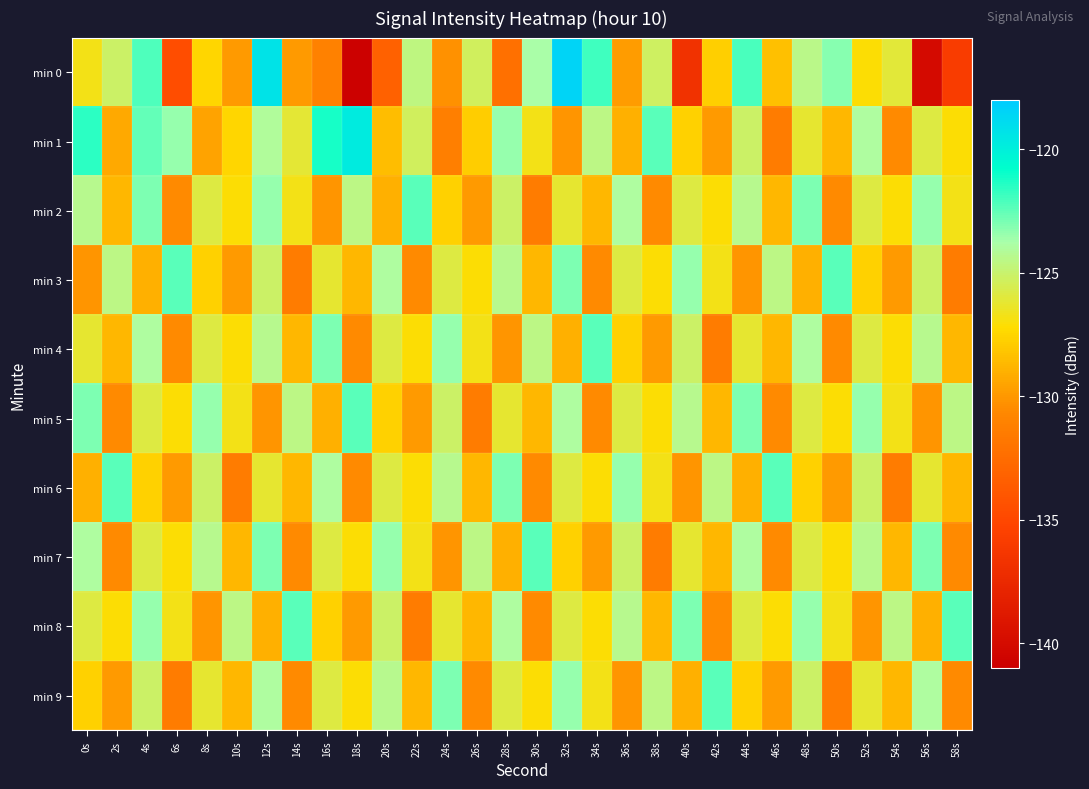

Reading left to right, extract all data points from this chart.

min 0: 0s=-126.8	2s=-125.1	4s=-122.1	6s=-134.5	8s=-127.4	10s=-129.9	12s=-119.3	14s=-129.9	16s=-131.1	18s=-140.8	20s=-133.2	22s=-124.6	24s=-130.3	26s=-125.3	28s=-132.2	30s=-123.8	32s=-118.5	34s=-122.0	36s=-129.8	38s=-125.2	40s=-136.7	42s=-127.7	44s=-122.1	46s=-128.4	48s=-124.5	50s=-123.2	52s=-127.2	54s=-126.0	56s=-140.1	58s=-135.9
min 1: 0s=-121.5	2s=-129.3	4s=-122.5	6s=-123.5	8s=-129.5	10s=-127.5	12s=-124.0	14s=-126.1	16s=-121.2	18s=-119.8	20s=-128.4	22s=-125.3	24s=-131.2	26s=-127.9	28s=-123.4	30s=-126.8	32s=-130.1	34s=-124.5	36s=-129.0	38s=-122.3	40s=-127.7	42s=-129.9	44s=-125.1	46s=-131.4	48s=-126.2	50s=-128.8	52s=-124.0	54s=-130.6	56s=-125.9	58s=-127.1
min 2: 0s=-124.3	2s=-128.8	4s=-123.0	6s=-130.6	8s=-125.9	10s=-127.1	12s=-123.4	14s=-126.8	16s=-130.1	18s=-124.5	20s=-129.0	22s=-122.3	24s=-127.7	26s=-129.9	28s=-125.1	30s=-131.4	32s=-126.2	34s=-128.8	36s=-124.0	38s=-130.6	40s=-125.9	42s=-127.1	44s=-124.3	46s=-128.8	48s=-123.0	50s=-130.6	52s=-125.9	54s=-127.1	56s=-123.4	58s=-126.8
min 3: 0s=-130.1	2s=-124.5	4s=-129.0	6s=-122.3	8s=-127.7	10s=-129.9	12s=-125.1	14s=-131.4	16s=-126.2	18s=-128.8	20s=-124.0	22s=-130.6	24s=-125.9	26s=-127.1	28s=-124.3	30s=-128.8	32s=-123.0	34s=-130.6	36s=-125.9	38s=-127.1	40s=-123.4	42s=-126.8	44s=-130.1	46s=-124.5	48s=-129.0	50s=-122.3	52s=-127.7	54s=-129.9	56s=-125.1	58s=-131.4
min 4: 0s=-126.2	2s=-128.8	4s=-124.0	6s=-130.6	8s=-125.9	10s=-127.1	12s=-124.3	14s=-128.8	16s=-123.0	18s=-130.6	20s=-125.9	22s=-127.1	24s=-123.4	26s=-126.8	28s=-130.1	30s=-124.5	32s=-129.0	34s=-122.3	36s=-127.7	38s=-129.9	40s=-125.1	42s=-131.4	44s=-126.2	46s=-128.8	48s=-124.0	50s=-130.6	52s=-125.9	54s=-127.1	56s=-124.3	58s=-128.8
min 5: 0s=-123.0	2s=-130.6	4s=-125.9	6s=-127.1	8s=-123.4	10s=-126.8	12s=-130.1	14s=-124.5	16s=-129.0	18s=-122.3	20s=-127.7	22s=-129.9	24s=-125.1	26s=-131.4	28s=-126.2	30s=-128.8	32s=-124.0	34s=-130.6	36s=-125.9	38s=-127.1	40s=-124.3	42s=-128.8	44s=-123.0	46s=-130.6	48s=-125.9	50s=-127.1	52s=-123.4	54s=-126.8	56s=-130.1	58s=-124.5
min 6: 0s=-129.0	2s=-122.3	4s=-127.7	6s=-129.9	8s=-125.1	10s=-131.4	12s=-126.2	14s=-128.8	16s=-124.0	18s=-130.6	20s=-125.9	22s=-127.1	24s=-124.3	26s=-128.8	28s=-123.0	30s=-130.6	32s=-125.9	34s=-127.1	36s=-123.4	38s=-126.8	40s=-130.1	42s=-124.5	44s=-129.0	46s=-122.3	48s=-127.7	50s=-129.9	52s=-125.1	54s=-131.4	56s=-126.2	58s=-128.8
min 7: 0s=-124.0	2s=-130.6	4s=-125.9	6s=-127.1	8s=-124.3	10s=-128.8	12s=-123.0	14s=-130.6	16s=-125.9	18s=-127.1	20s=-123.4	22s=-126.8	24s=-130.1	26s=-124.5	28s=-129.0	30s=-122.3	32s=-127.7	34s=-129.9	36s=-125.1	38s=-131.4	40s=-126.2	42s=-128.8	44s=-124.0	46s=-130.6	48s=-125.9	50s=-127.1	52s=-124.3	54s=-128.8	56s=-123.0	58s=-130.6
min 8: 0s=-125.9	2s=-127.1	4s=-123.4	6s=-126.8	8s=-130.1	10s=-124.5	12s=-129.0	14s=-122.3	16s=-127.7	18s=-129.9	20s=-125.1	22s=-131.4	24s=-126.2	26s=-128.8	28s=-124.0	30s=-130.6	32s=-125.9	34s=-127.1	36s=-124.3	38s=-128.8	40s=-123.0	42s=-130.6	44s=-125.9	46s=-127.1	48s=-123.4	50s=-126.8	52s=-130.1	54s=-124.5	56s=-129.0	58s=-122.3
min 9: 0s=-127.7	2s=-129.9	4s=-125.1	6s=-131.4	8s=-126.2	10s=-128.8	12s=-124.0	14s=-130.6	16s=-125.9	18s=-127.1	20s=-124.3	22s=-128.8	24s=-123.0	26s=-130.6	28s=-125.9	30s=-127.1	32s=-123.4	34s=-126.8	36s=-130.1	38s=-124.5	40s=-129.0	42s=-122.3	44s=-127.7	46s=-129.9	48s=-125.1	50s=-131.4	52s=-126.2	54s=-128.8	56s=-124.0	58s=-130.6